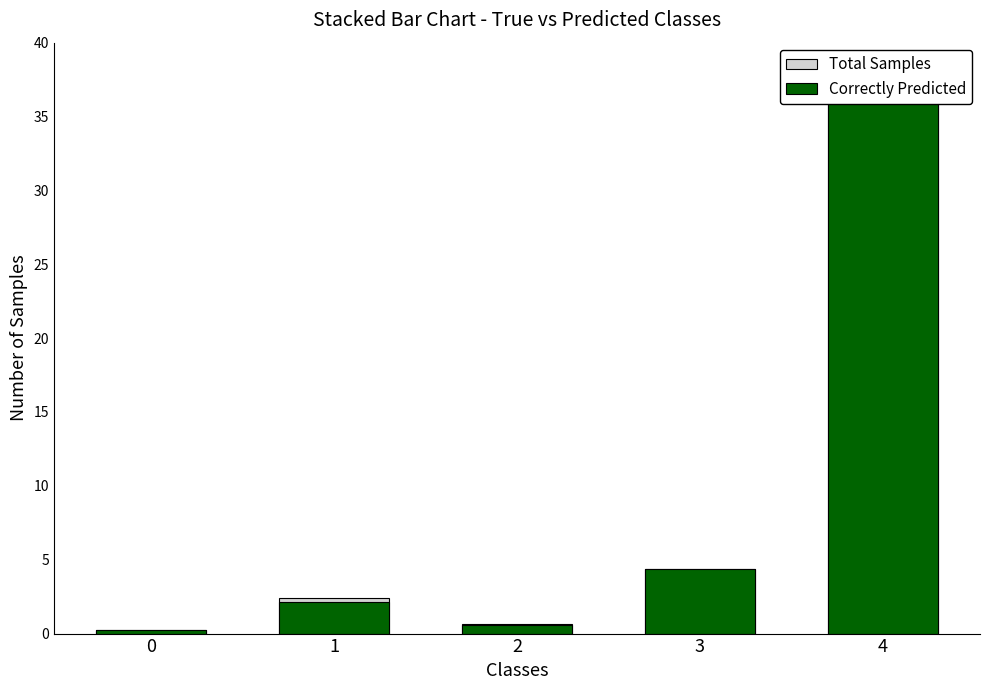

What is the average value of the Total Samples series?

8.9